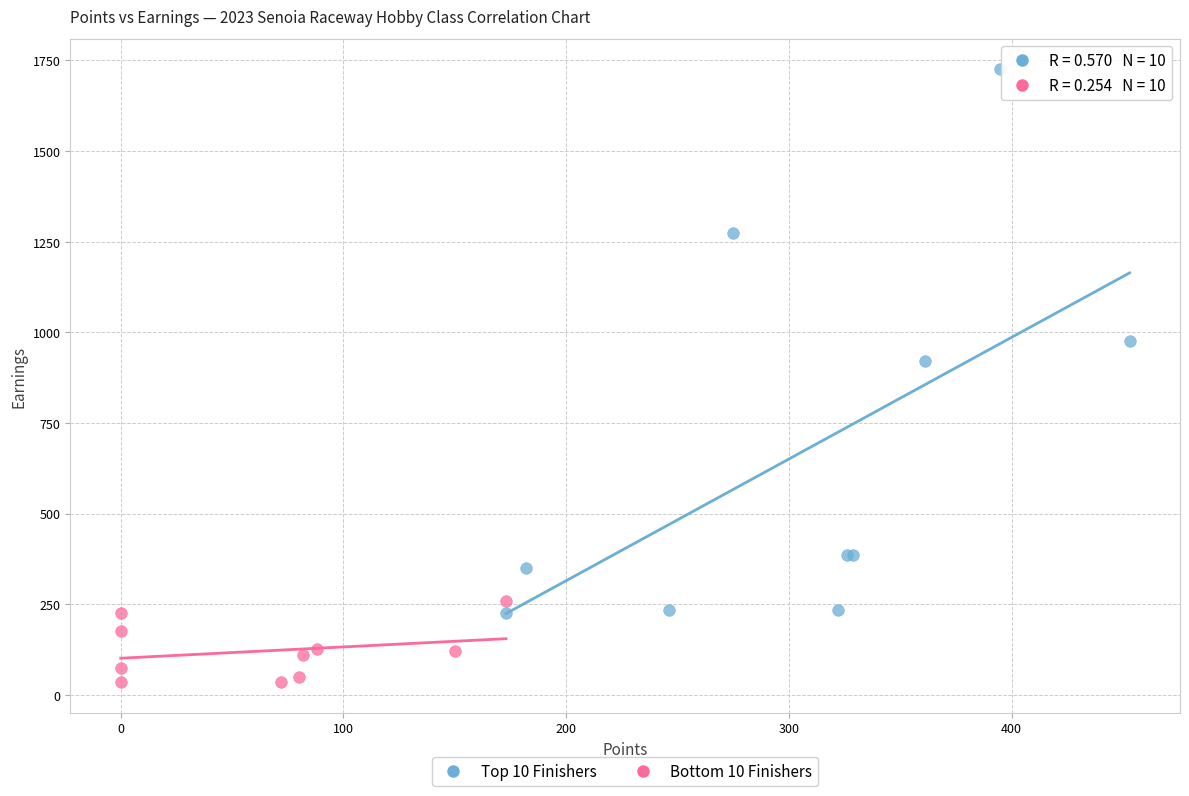

Which series reaches the maximum Y coordinate?

Top 10 Finishers